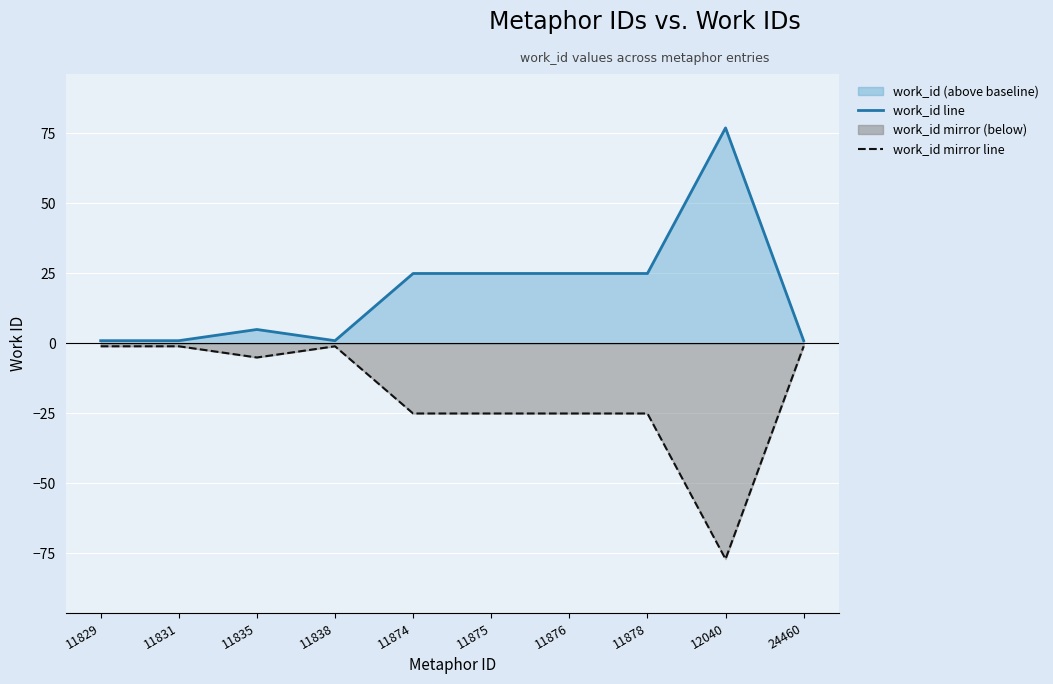

At which category does the chart reach its peak across all series?

12040